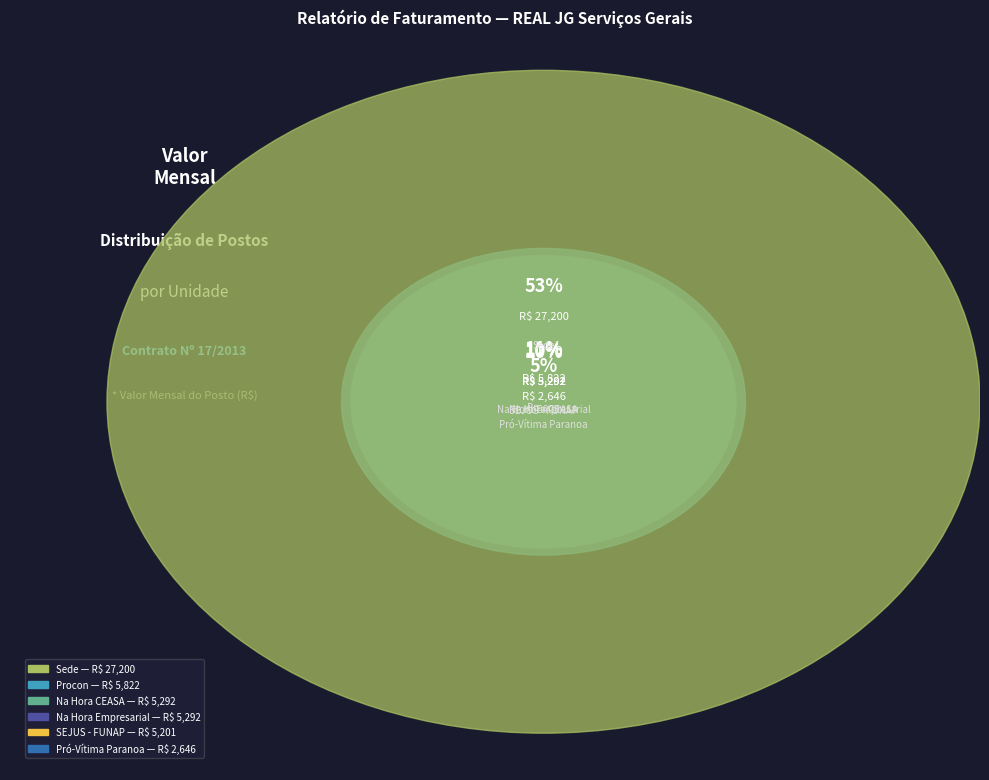

Rank the categories by value from lowest to highest.

Pró-Vítima Paranoa
Paranoá, SEJUS - FUNAP
SIA Trecho 2, Na Hora CEASA
SIA Trecho 10, Na Hora Empresarial
Riacho Fundo, Procon
114 Sul Metrô, Sede
SAIN Rodoferroviária